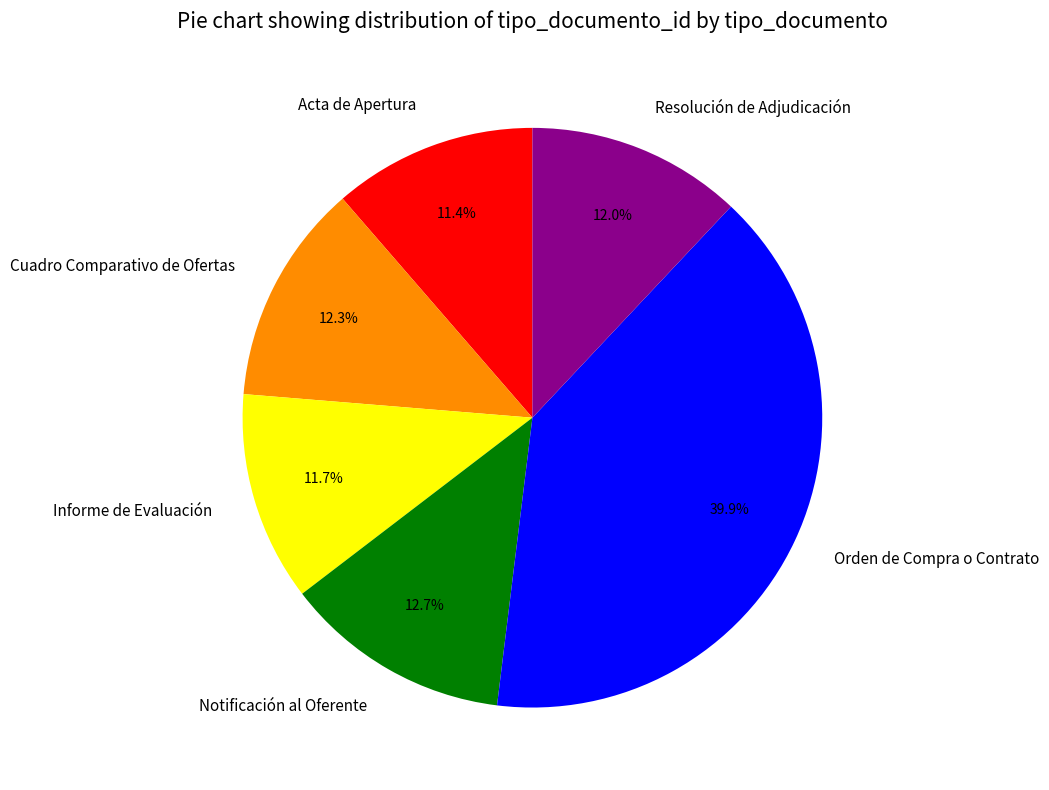

Which has a higher value, Notificación al Oferente or Acta de Apertura?

Notificación al Oferente